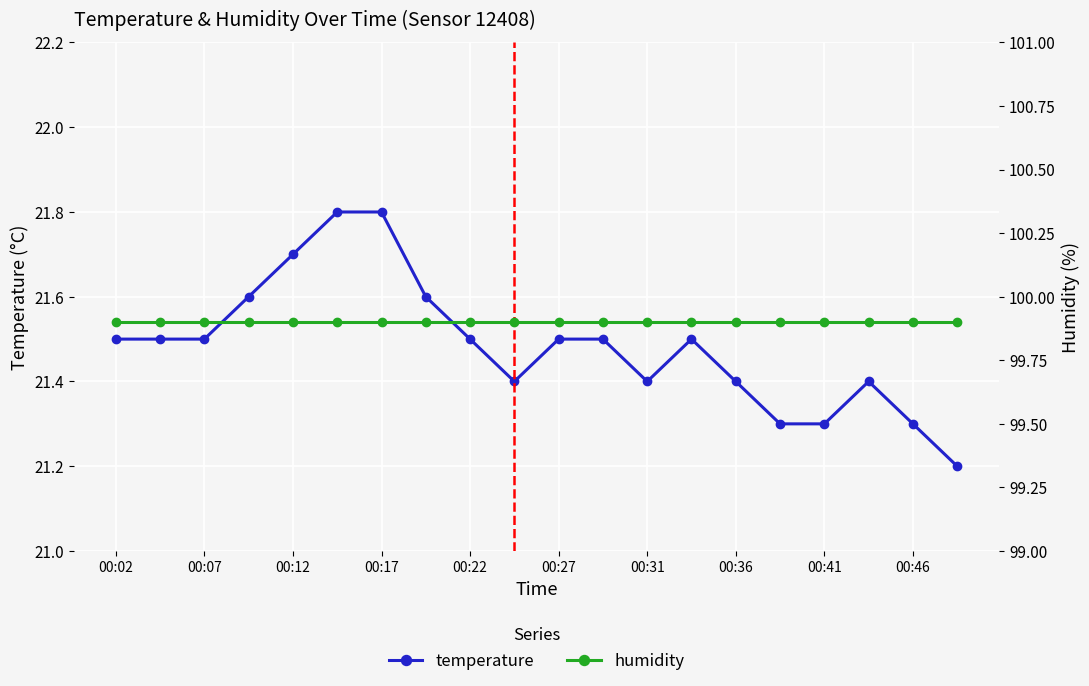

Count the temperature values in the range 21 to 22.

20